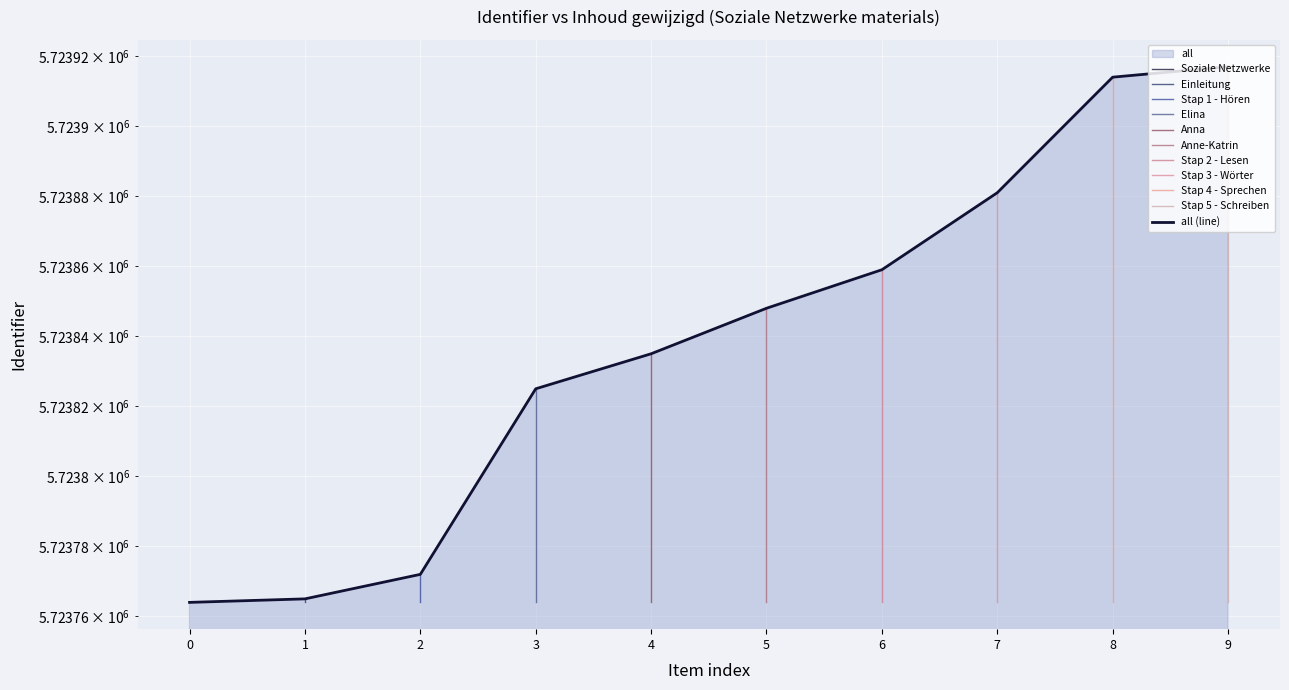

What is the sum of all values?

57238380